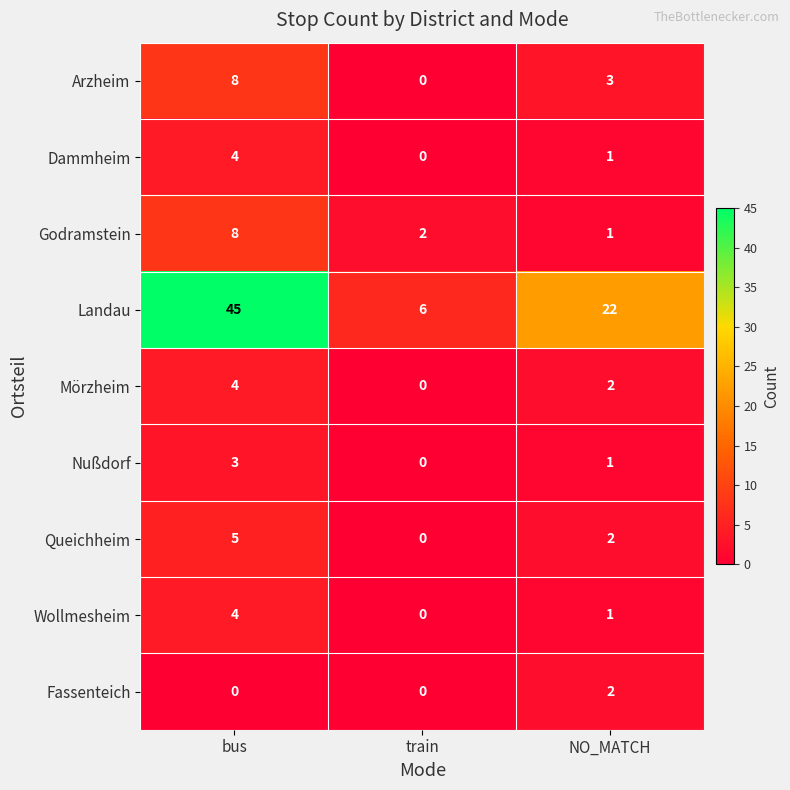

Is it true that Godramstein equals 13 at bus?

False